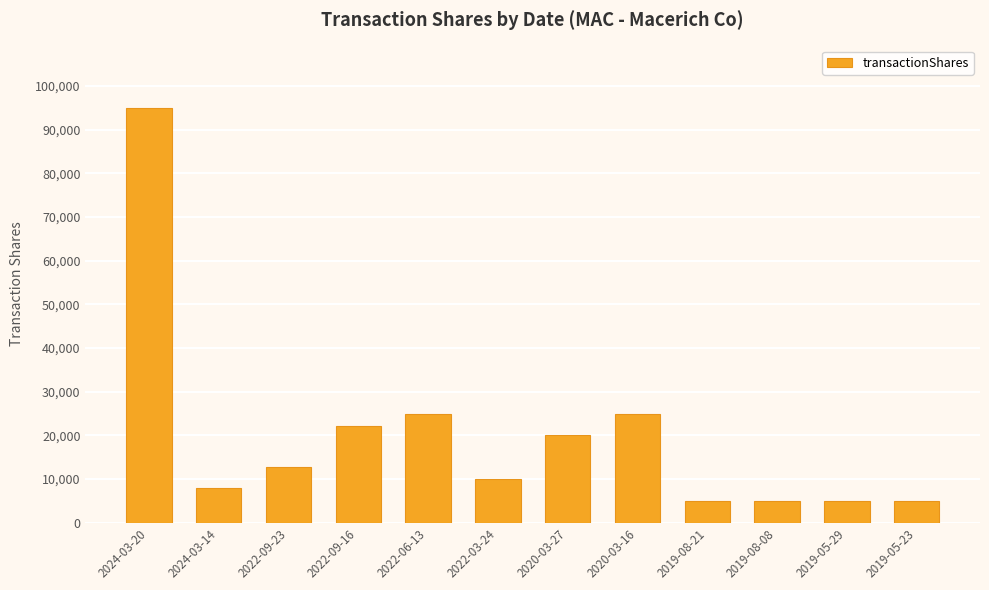

Where does the data first go above 12820?

2024-03-20